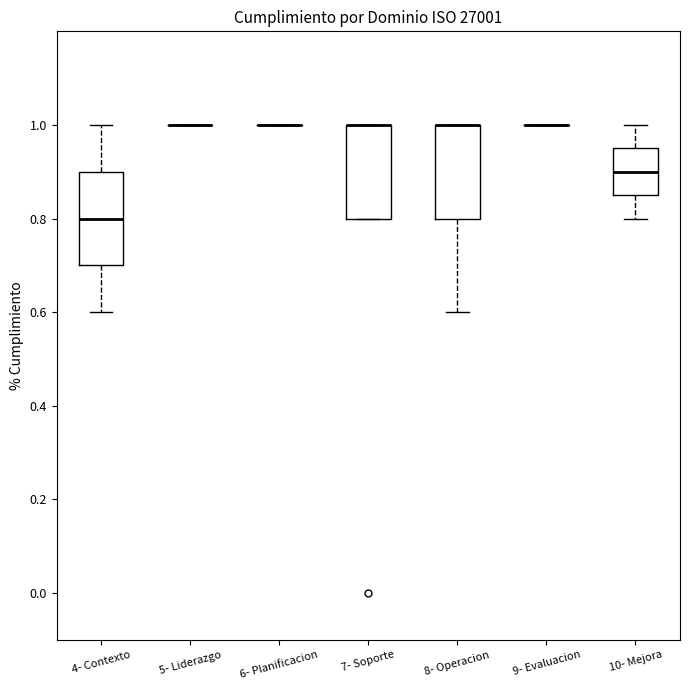

Reading left to right, transcribe this box plot: for each box, give where its median line is, the range the box spans, and where its two whiskers end, as read against the y-axis. The values are not printed on the chart, so give them approximately, as read against the axis.

4- Contexto: median 0.80, box 0.70 to 0.90, whiskers 0.60 to 1.00
5- Liderazgo: box collapsed to a line at 1.00, whiskers 1.00 to 1.00
6- Planificacion: box collapsed to a line at 1.00, whiskers 1.00 to 1.00
7- Soporte: median 1.00 (drawn on the box's upper edge), box 0.80 to 1.00, whiskers 0.80 to 1.00
8- Operacion: median 1.00 (drawn on the box's upper edge), box 0.80 to 1.00, whiskers 0.60 to 1.00
9- Evaluacion: box collapsed to a line at 1.00, whiskers 1.00 to 1.00
10- Mejora: median 0.90, box 0.86 to 0.96, whiskers 0.80 to 1.00